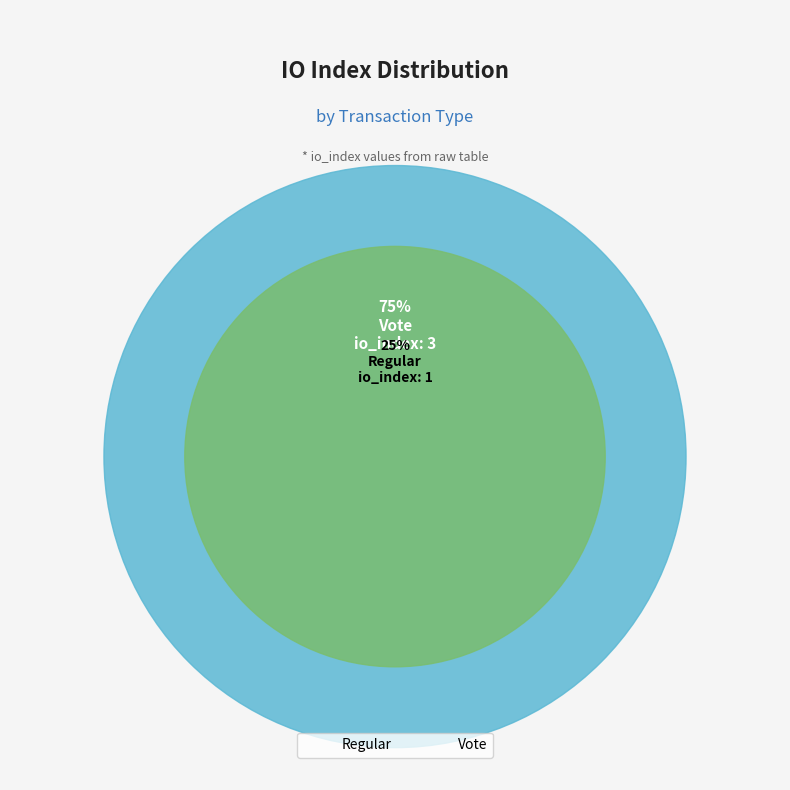

What is the change in value from Regular to Vote?

+2